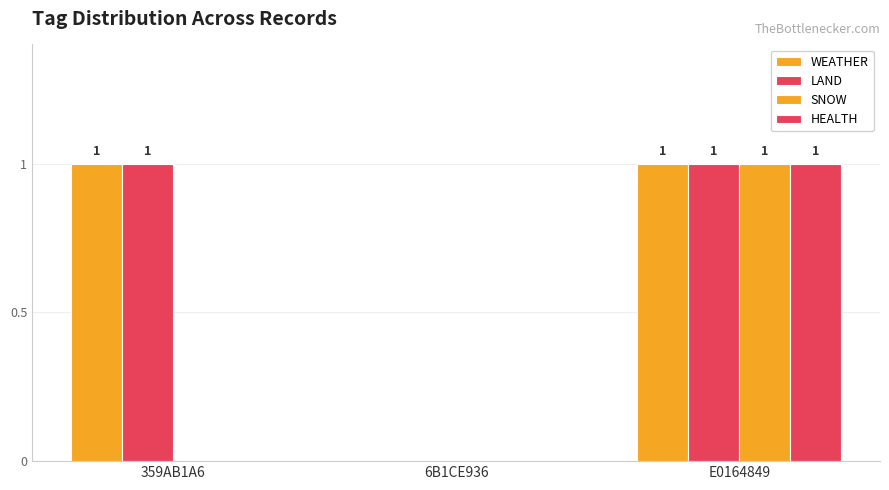

What is the difference between the HEALTH values at 359AB1A6 and E0164849?

1